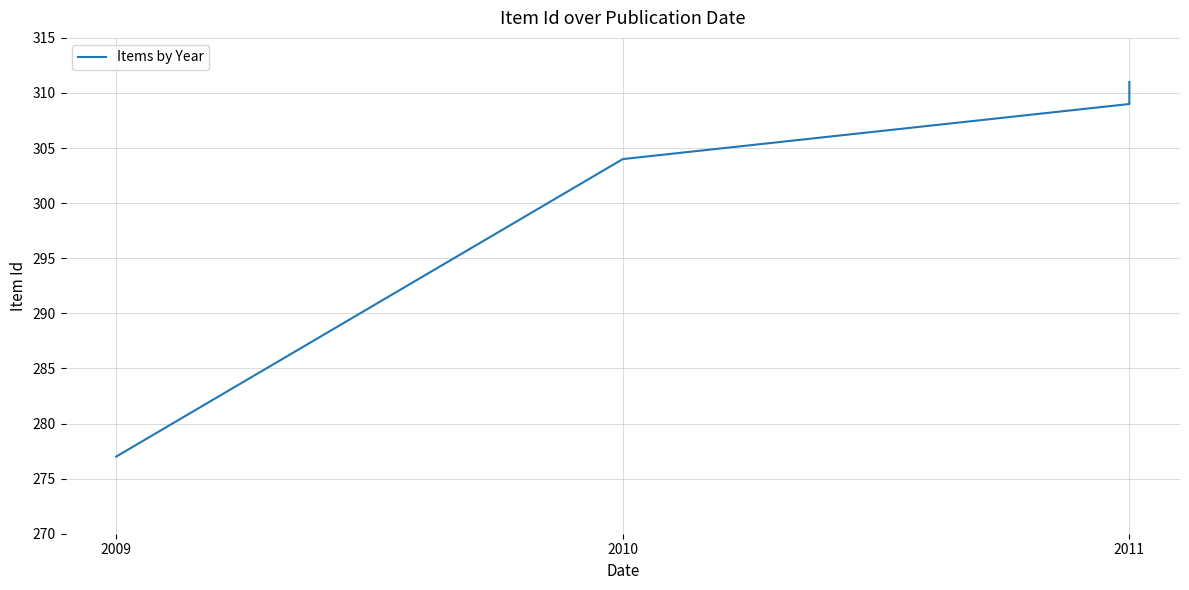

True or false: there are more than 1 points higher than both neighbors.

False